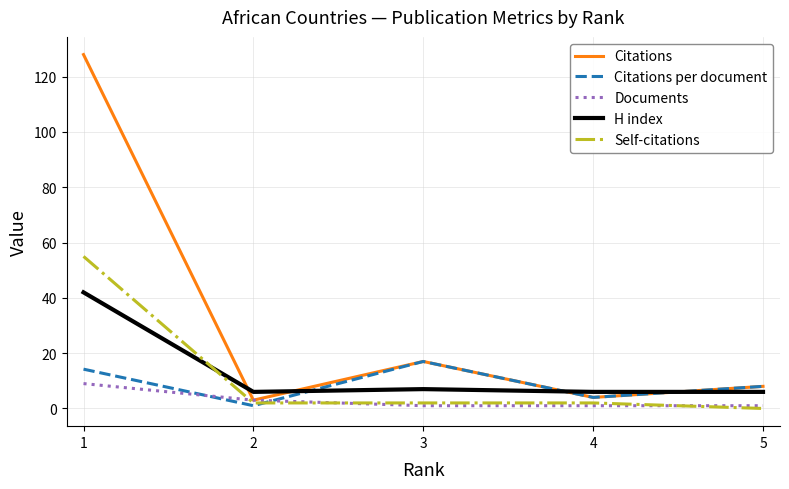

Which series has the widest spread of values?

Citations